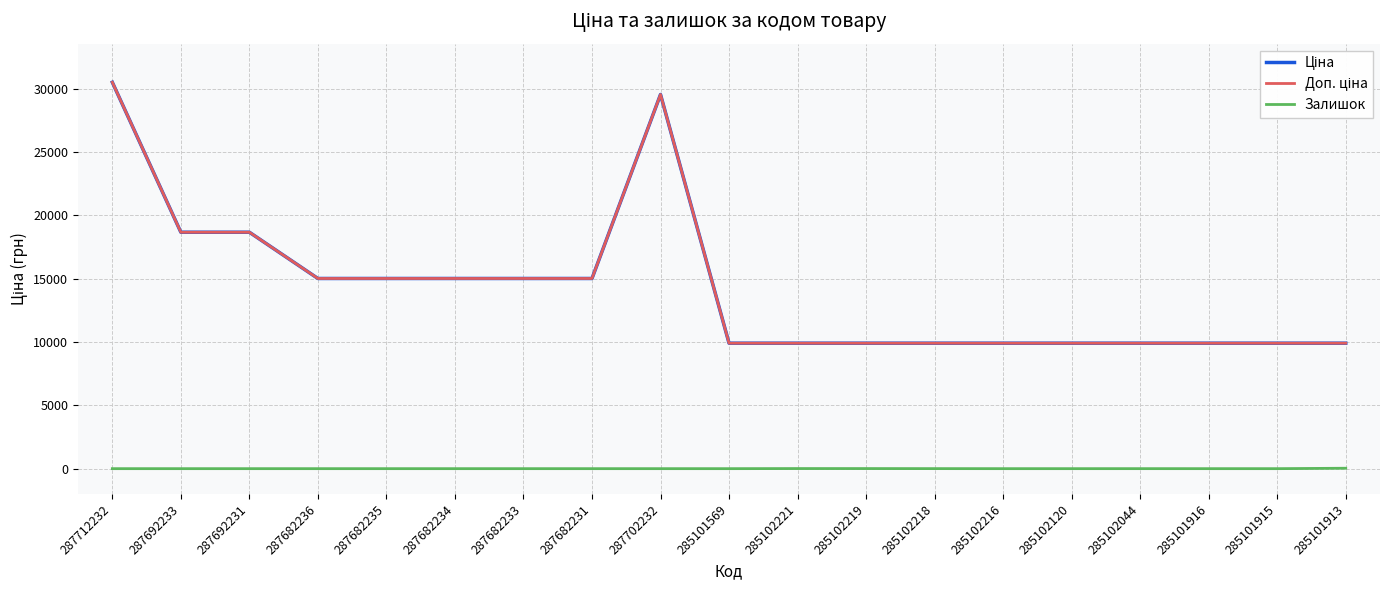

At 287682231, list the series in order from largest to smallest.

Ціна, Доп. ціна, Залишок